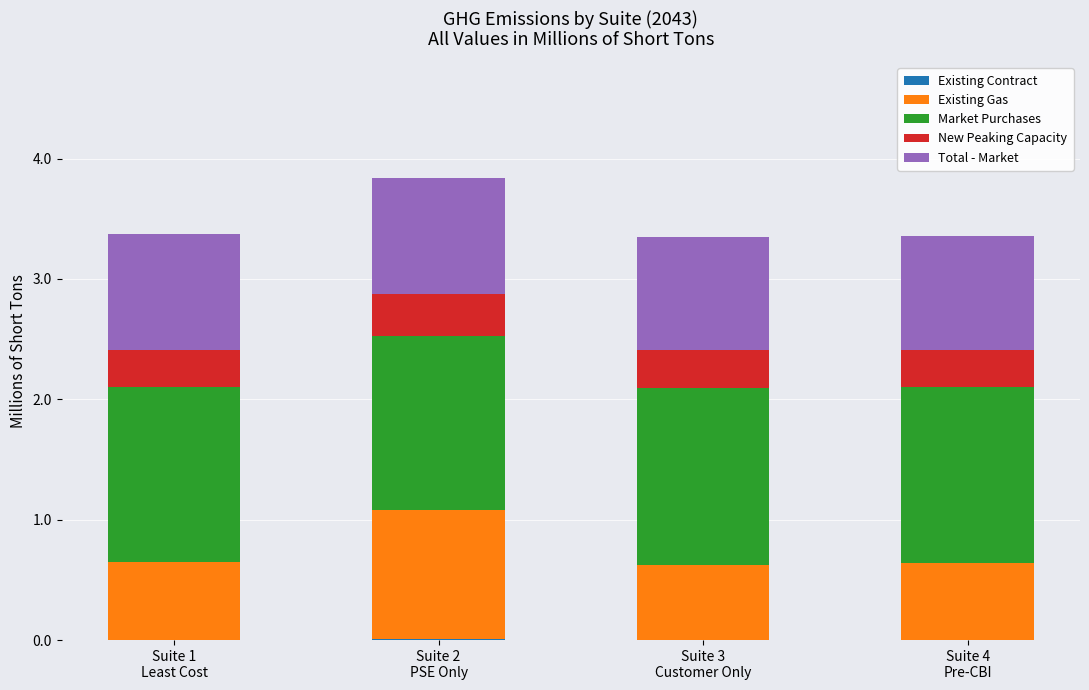

Are the bars horizontal?

No